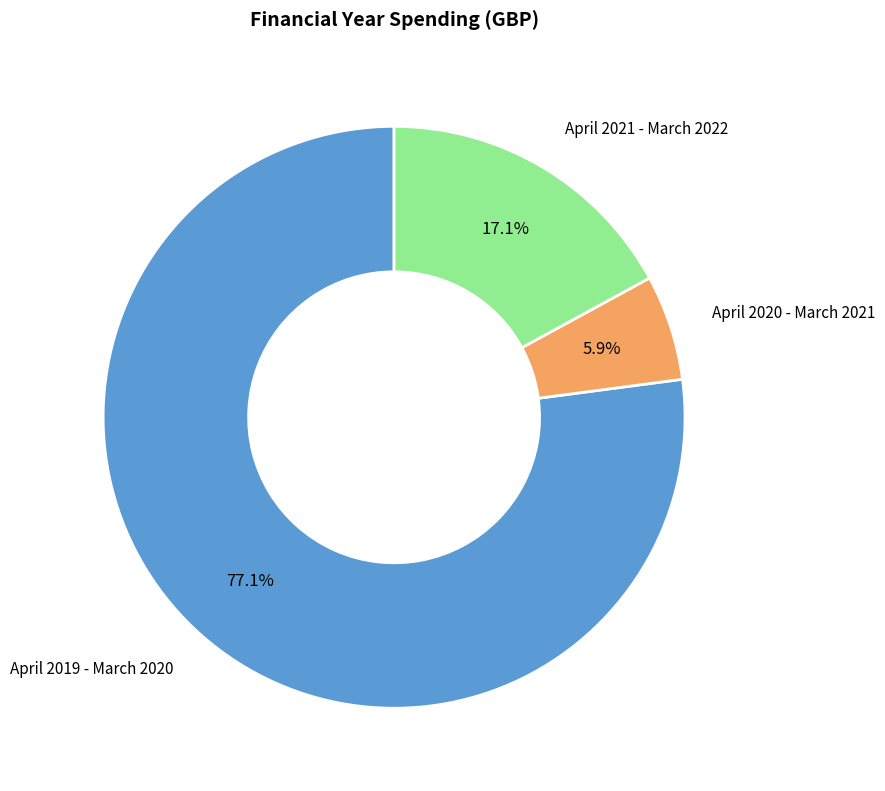

Count the number of slices in the pie.

3